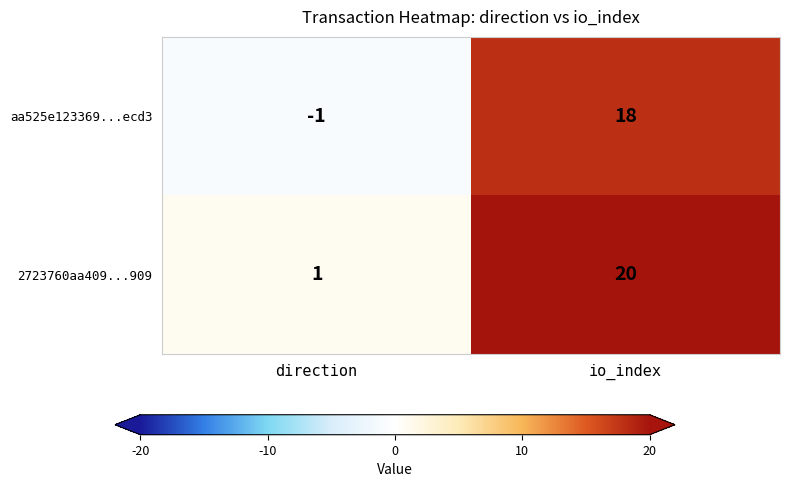

Is the value of 2723760aa409...909 at direction greater than the value of aa525e123369...ecd3 at direction?

Yes